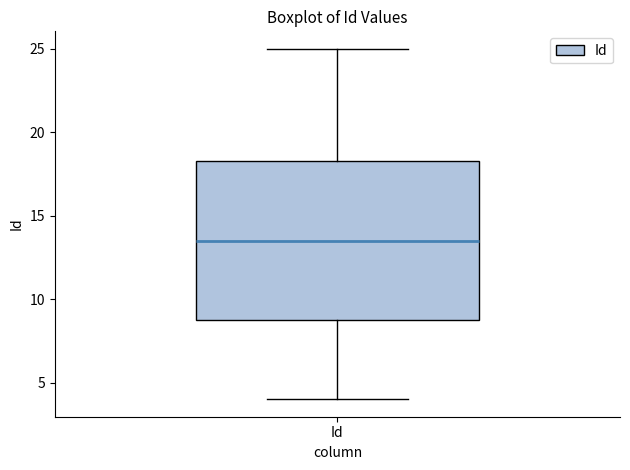

Read this box plot against the y-axis: the position of the median line, the range covered by the box, and the ends of both whiskers. The values are not printed on the chart, so give them approximately, as read against the axis.

median 13.5, box 9.0 to 18.5, whiskers 4.0 to 25.0